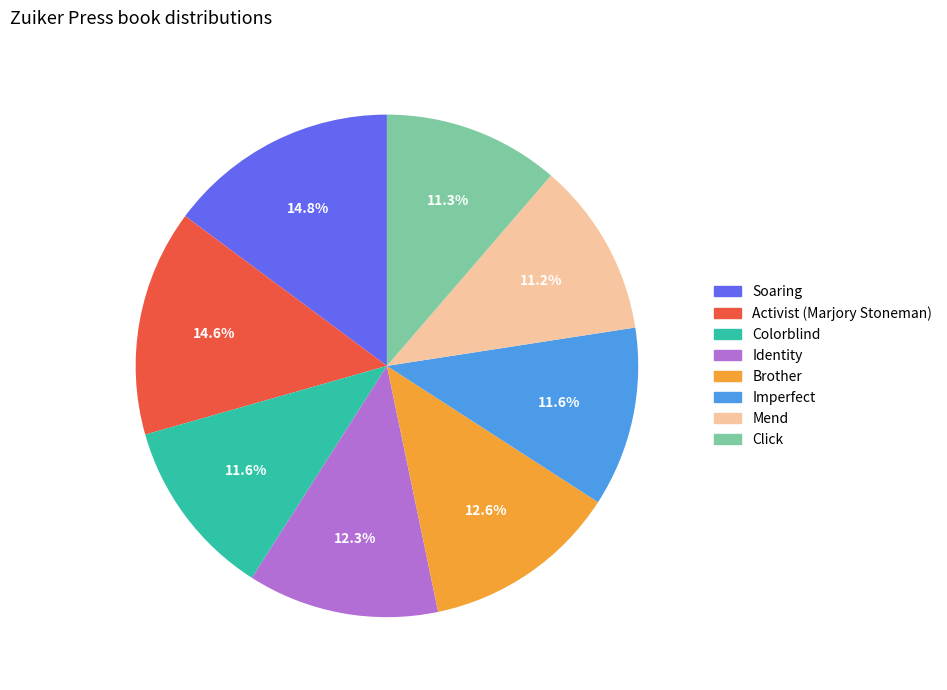

Is there any slice that represents more than half of the pie?

No